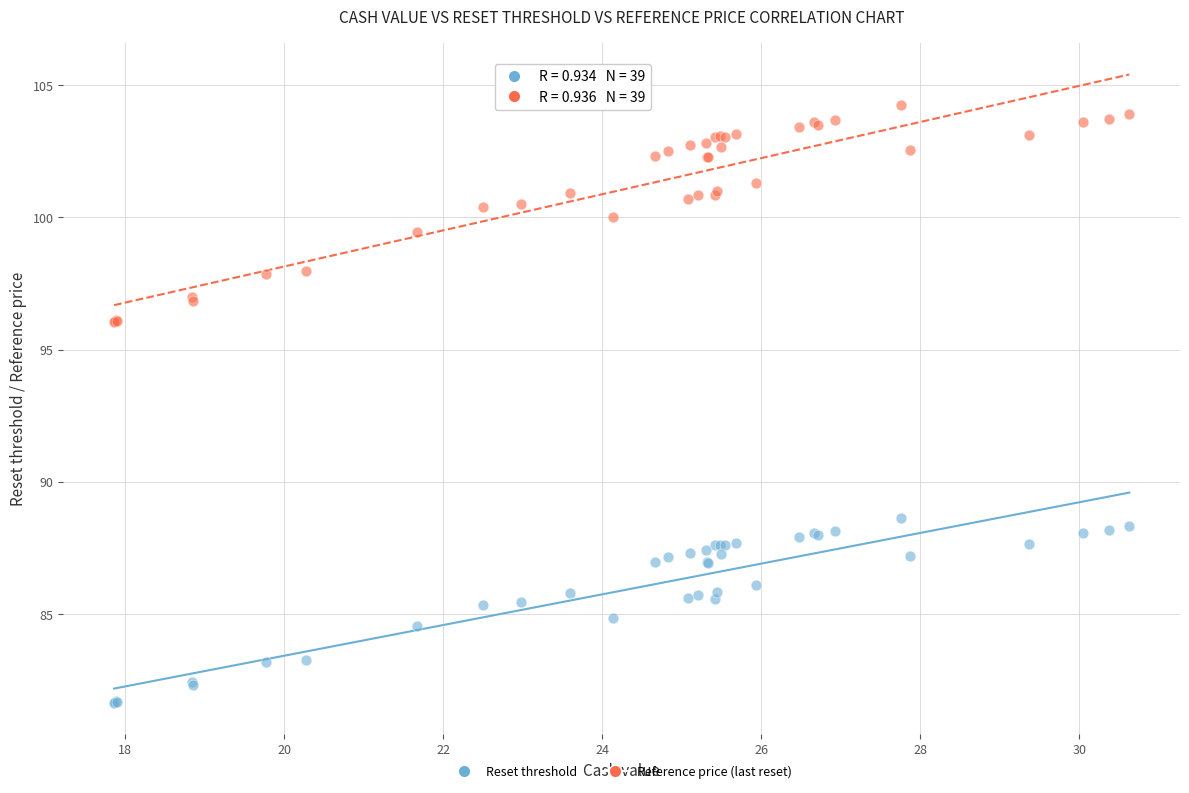

What are all the series names shown in the legend?

Reset threshold, Reference price (last reset)